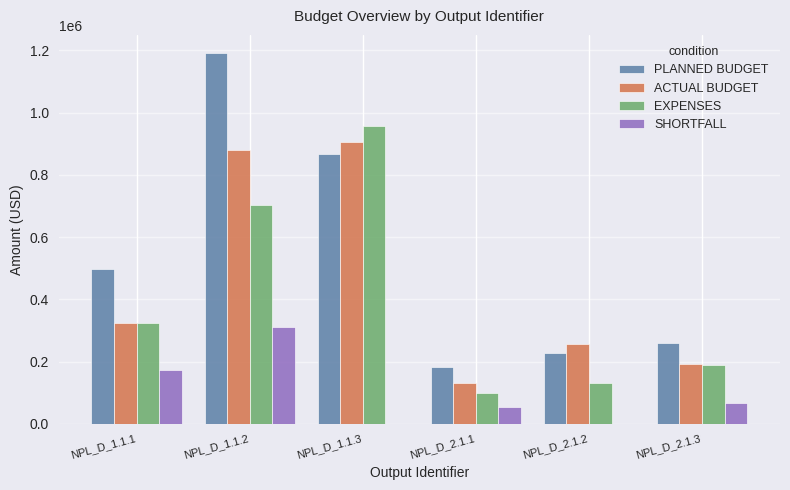

What is the greatest value displayed?

1190026.0